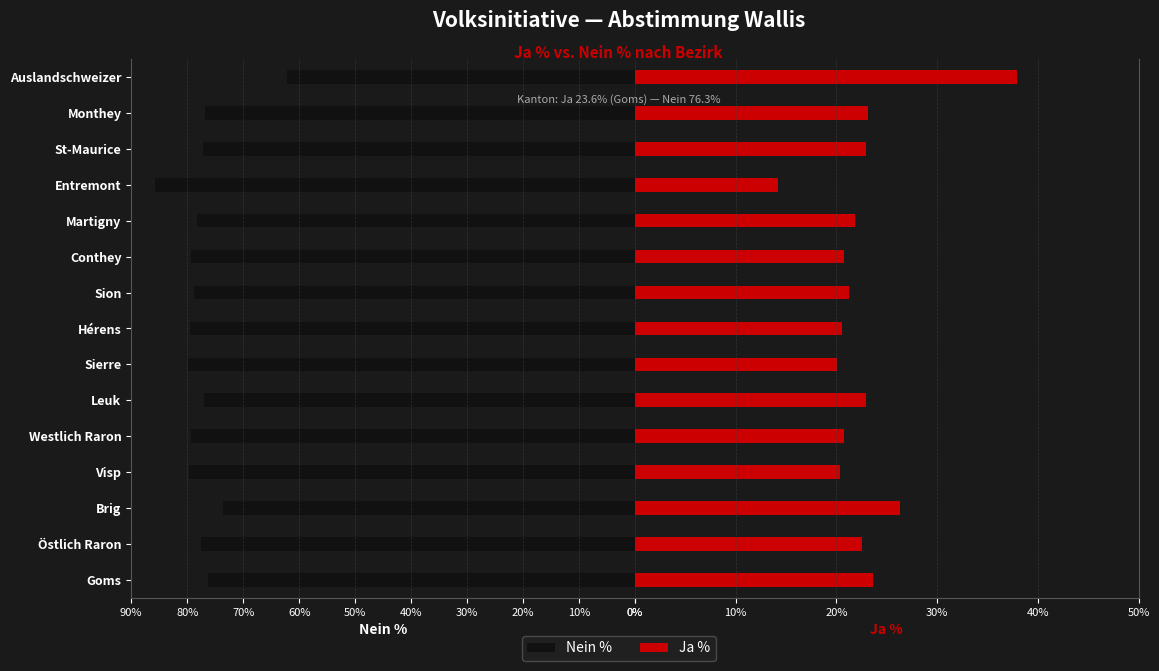

Reading left to right, extract all data points from this chart.

Nein %: 76.3	77.5	73.7	79.7	79.2	77.1	79.9	79.4	78.8	79.2	78.2	85.8	77.1	76.9	62.1
Ja %: 23.6	22.6	26.3	20.4	20.8	22.9	20.1	20.6	21.2	20.8	21.8	14.2	22.9	23.1	37.9